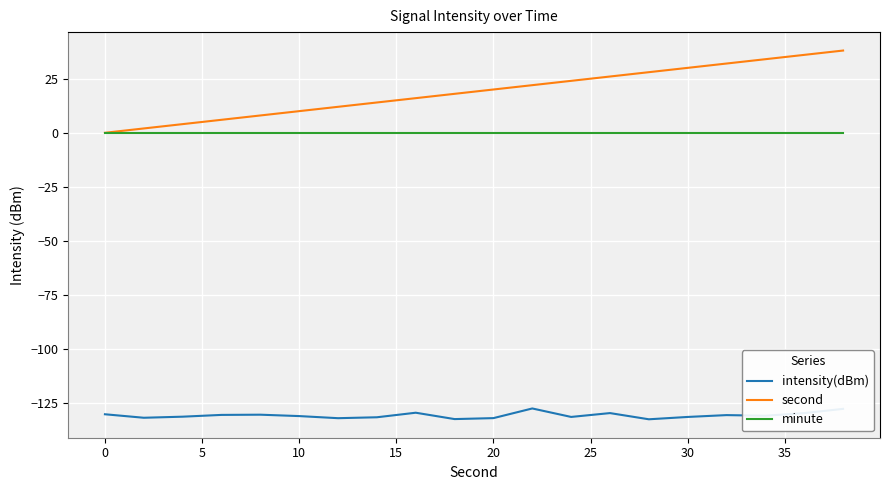

Is this an area chart (filled region under the line)?

No